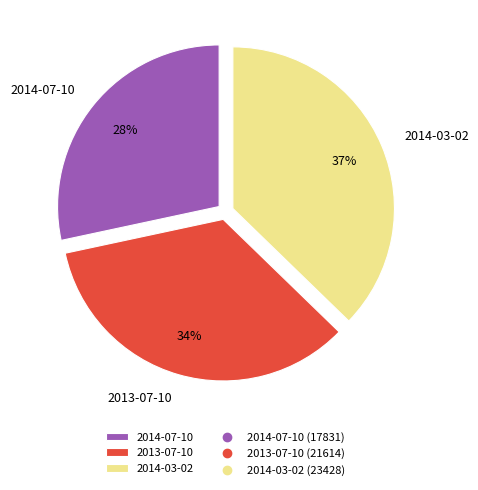

Which category has the smallest portion of the pie?

2014-07-10